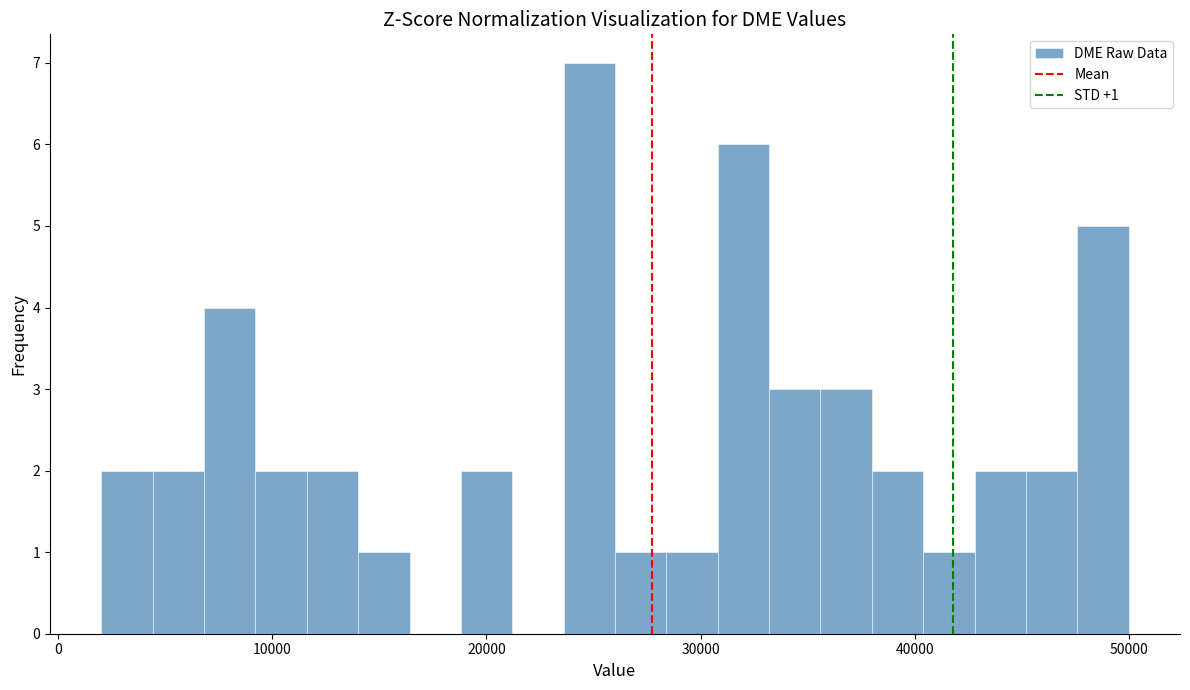

Read against the x-axis, roughly where is the centre of the tallest bar?

25000